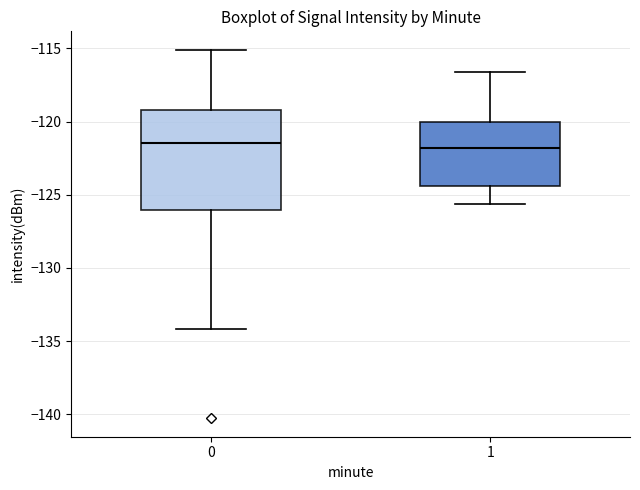

Reading left to right, transcribe this box plot: for each box, give where its median line is, the range the box spans, and where its two whiskers end, as read against the y-axis. The values are not printed on the chart, so give them approximately, as read against the axis.

0: median -121.5, box -126.0 to -119.0, whiskers -134.0 to -115.0
1: median -122.0, box -124.5 to -120.0, whiskers -125.5 to -116.5